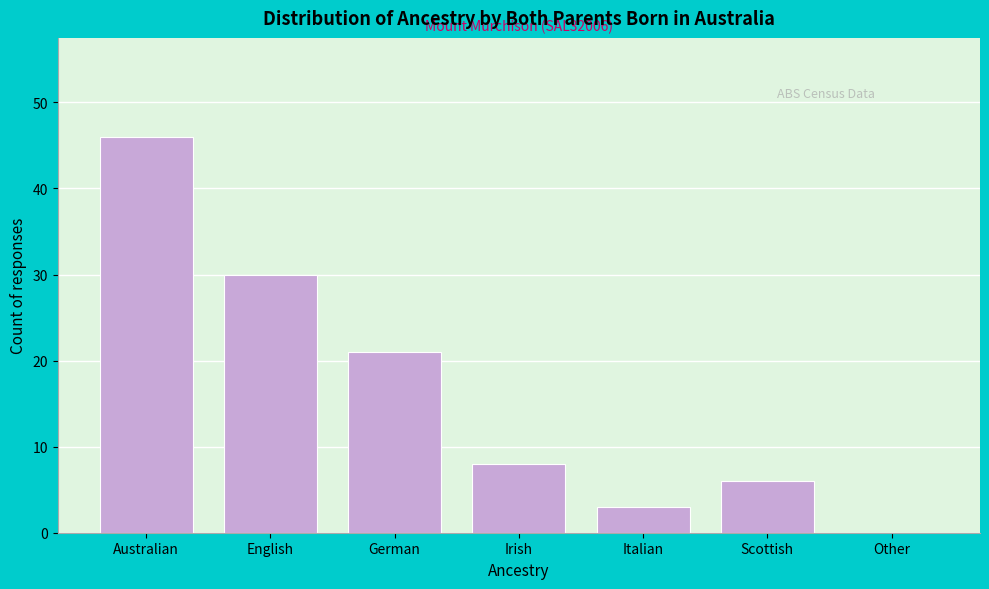

Reading left to right, extract all data points from this chart.

Australian=46	English=30	German=21	Irish=8	Italian=3	Scottish=6	Other=0